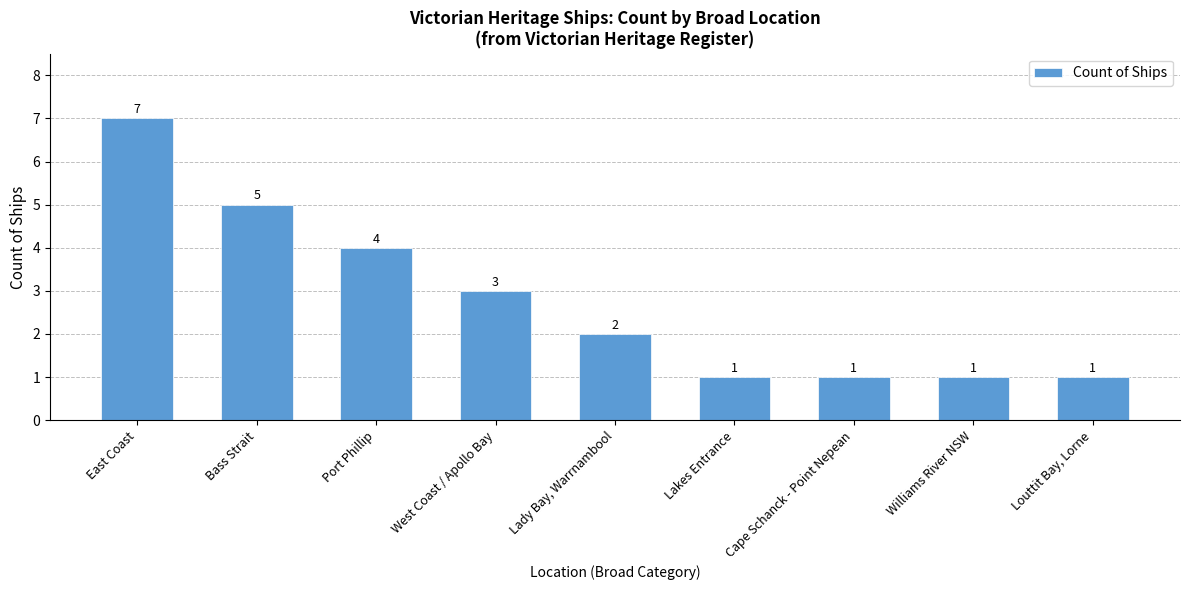

At which category does the chart reach its peak across all series?

East Coast